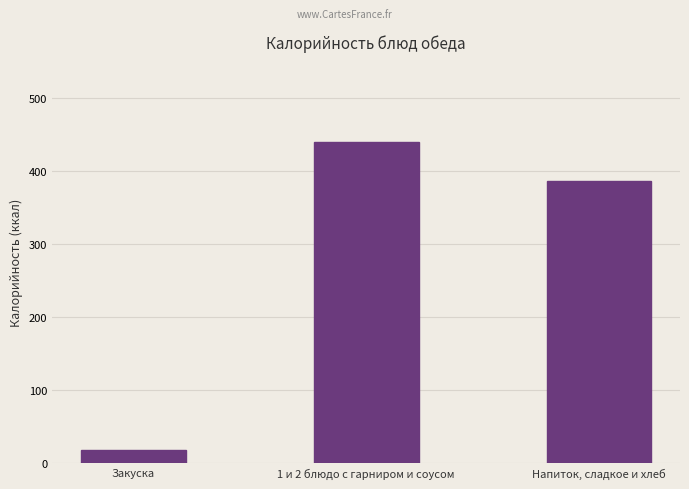

What is the average value?

282